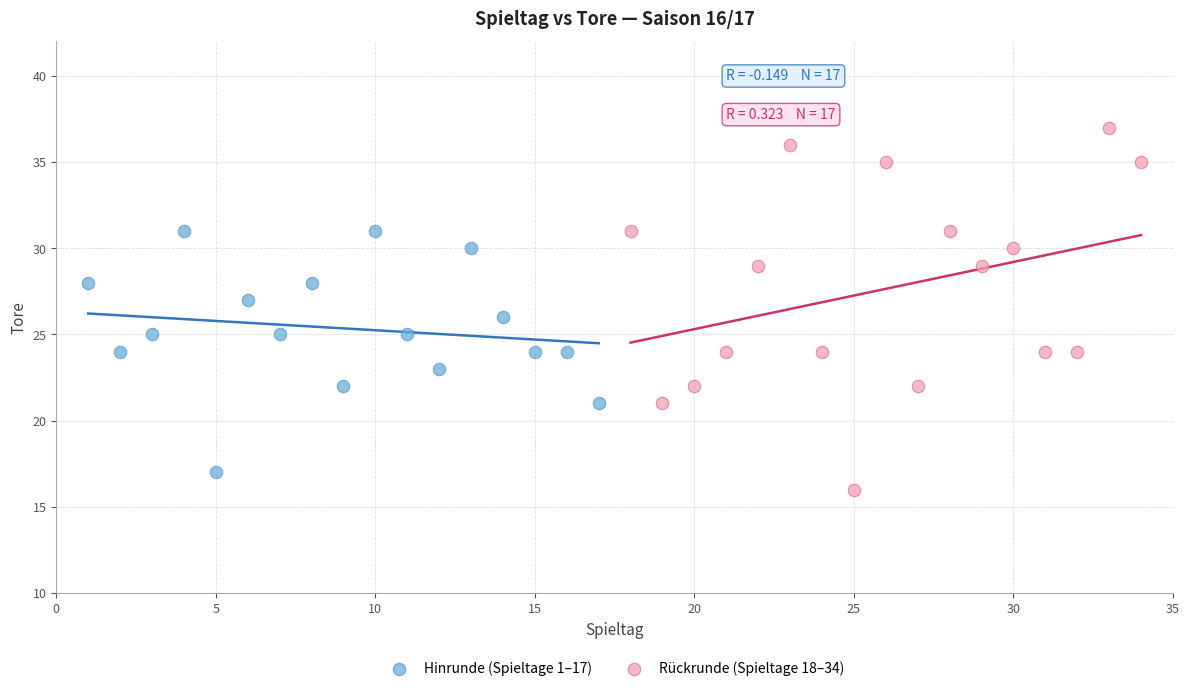

Which series has the widest spread of Y values?

Rückrunde (Spieltage 18–34)